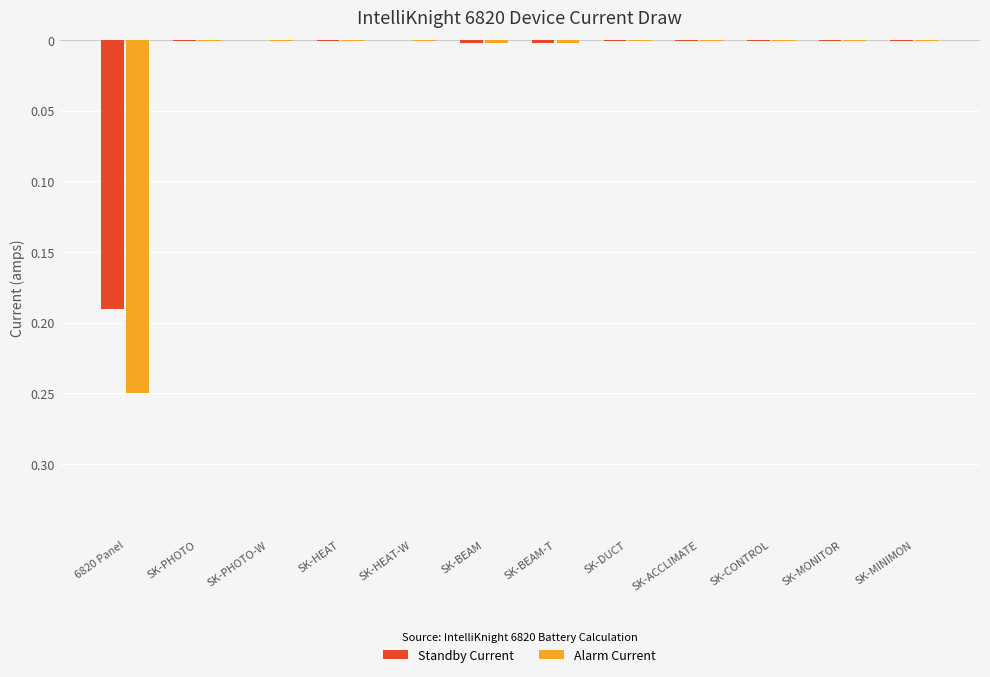

Are the bars horizontal?

No